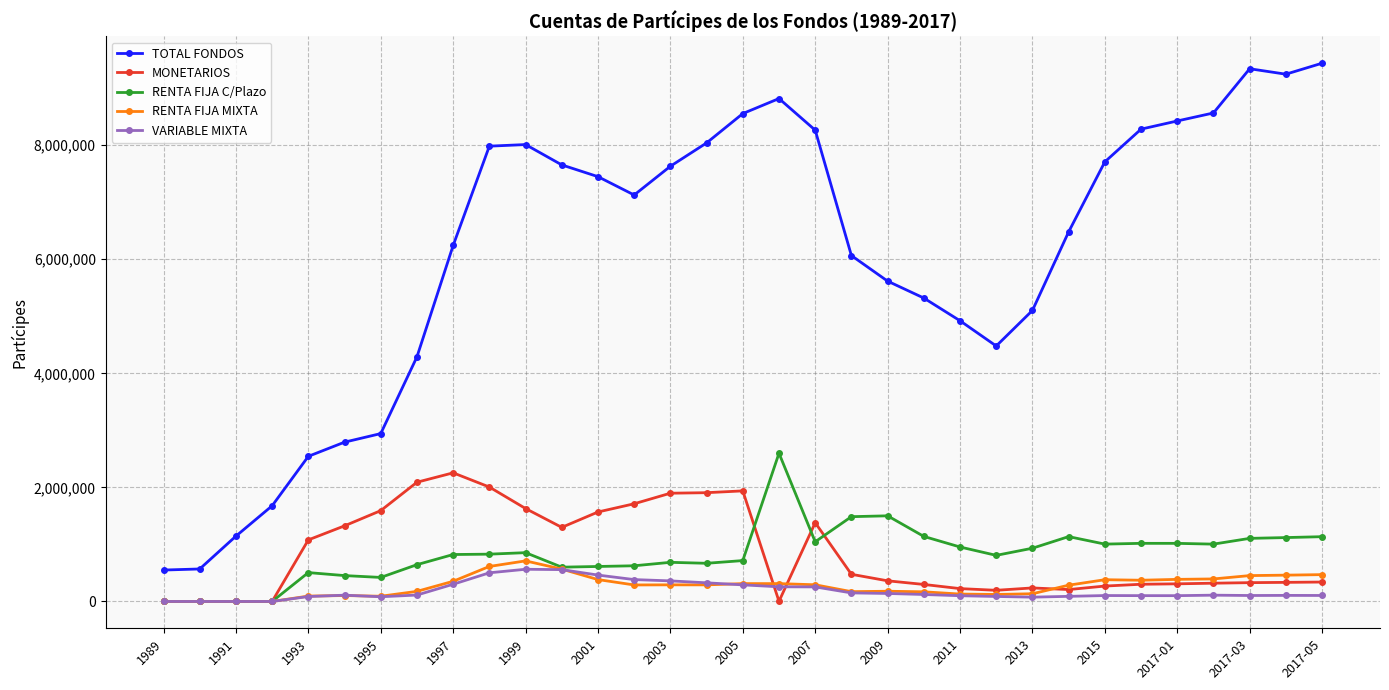

Which series has the largest range (max minus min)?

TOTAL FONDOS